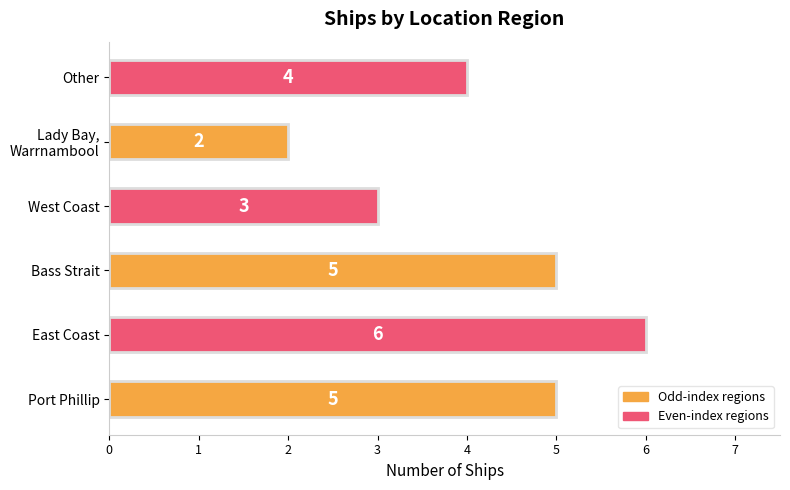

What is the average value?

4